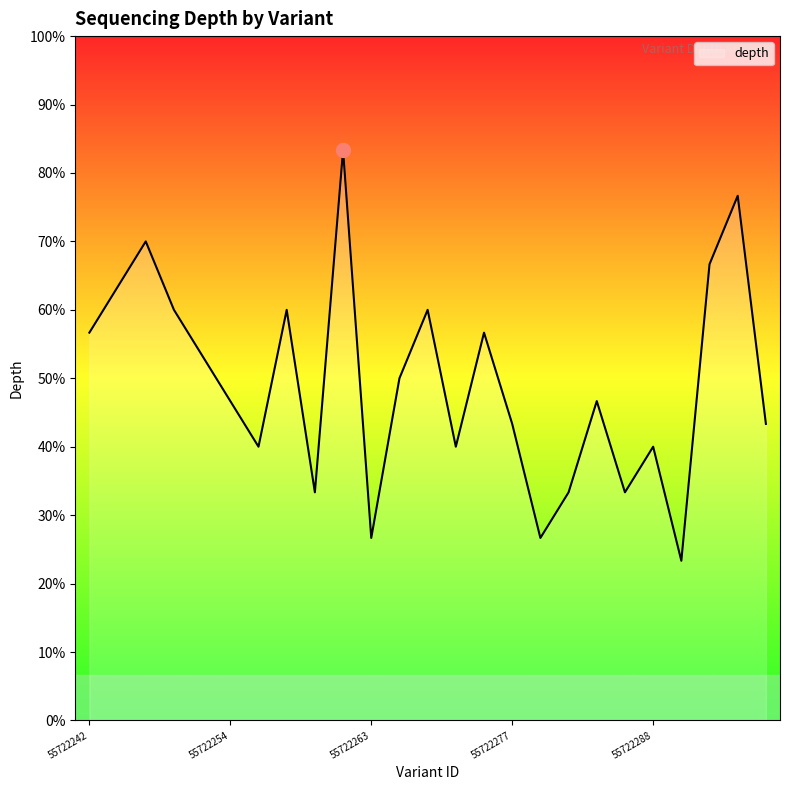

How many points are higher than both their immediate neighbors (excluding endpoints)?

8